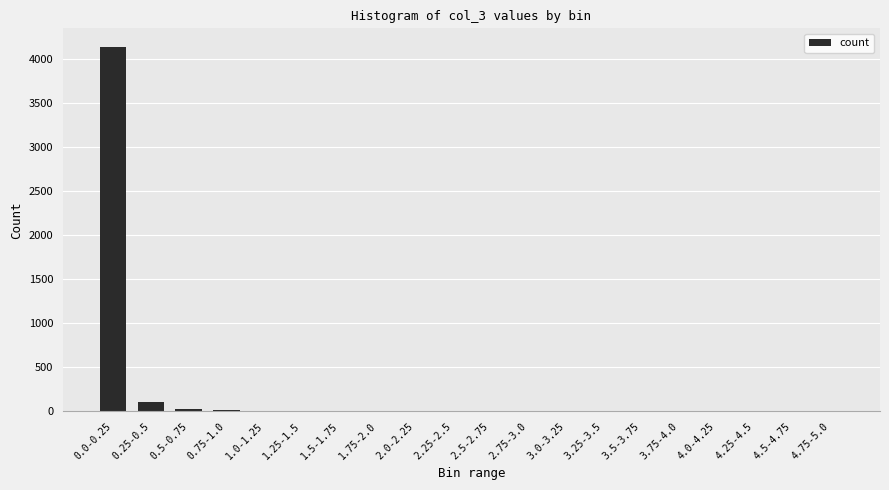

What is the approximate value at 4.0-4.25?

1